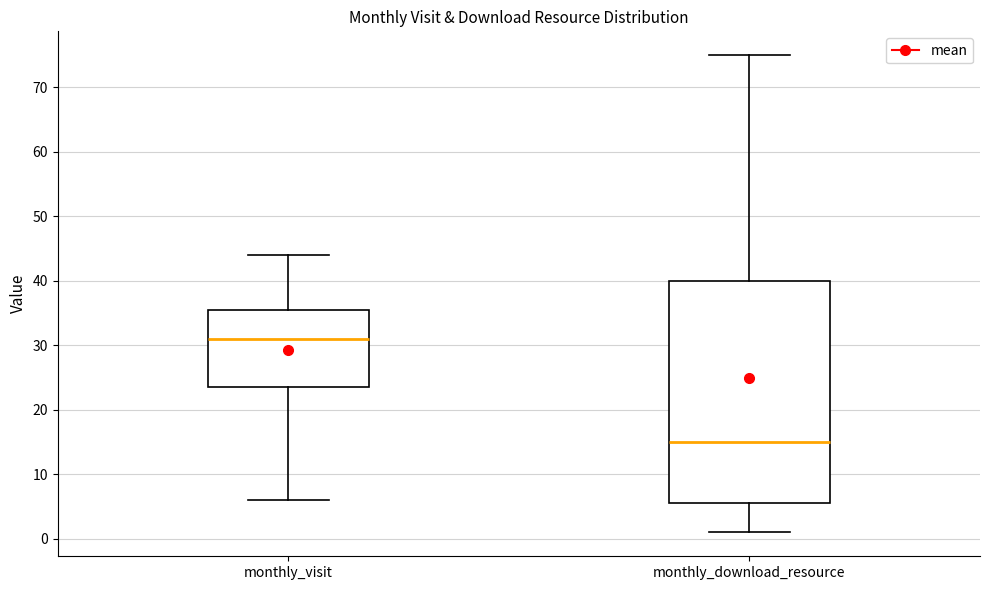

Reading left to right, read every box against the y-axis: the position of its median line, the range the box covers, and the ends of its whiskers. The values are not printed on the chart, so give them approximately, as read against the axis.

monthly_visit: median 31, box 24 to 36, whiskers 6 to 44
monthly_download_resource: median 15, box 6 to 40, whiskers 1 to 75